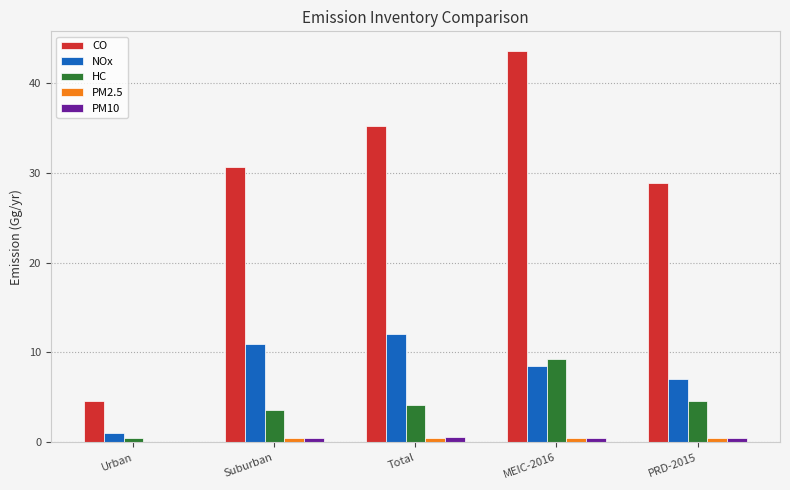

Which series has the largest total across all categories?

CO